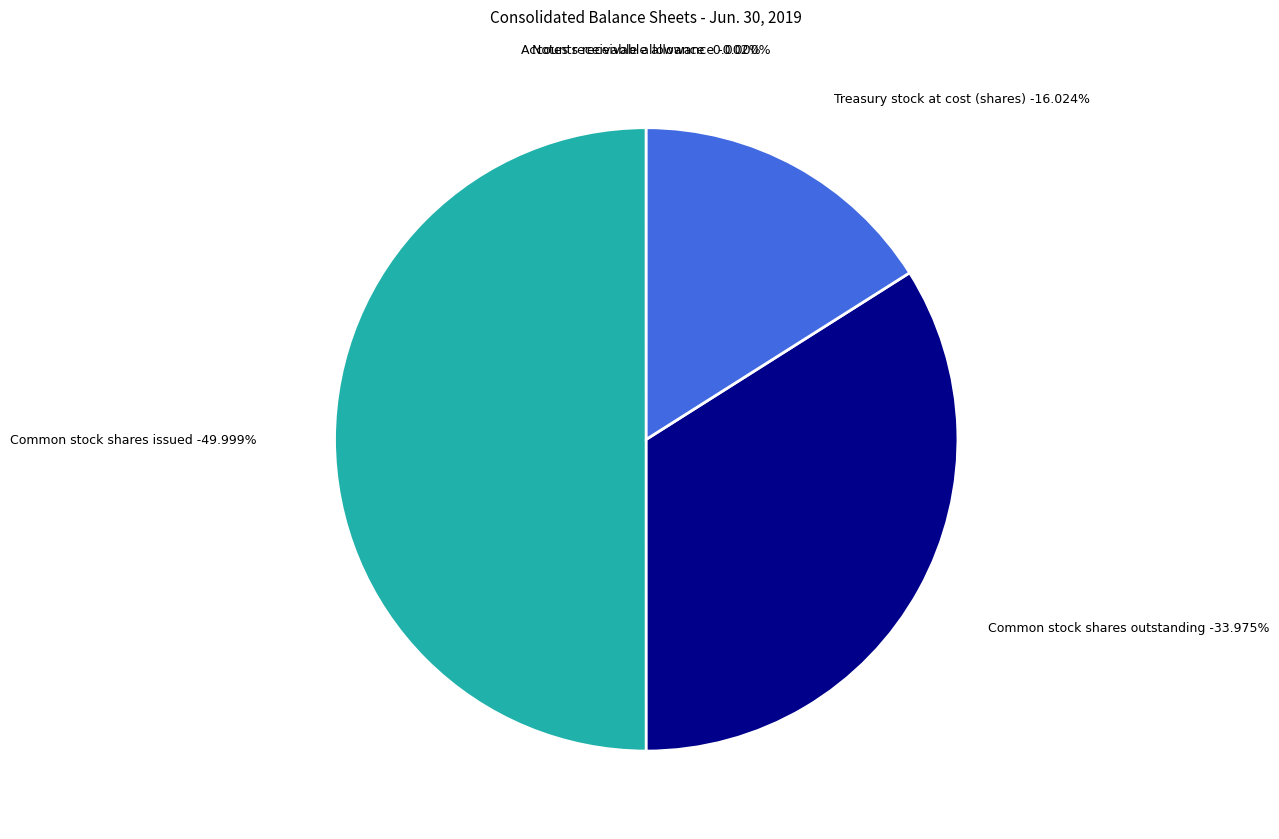

Does Treasury stock at cost (shares) represent more than half of the total?

No